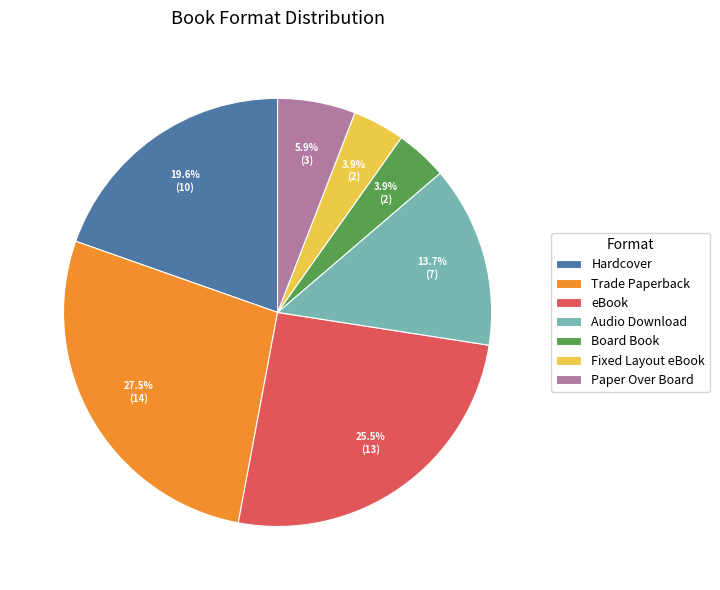

To the nearest percent, what percentage of the pie is Paper Over Board?

6%